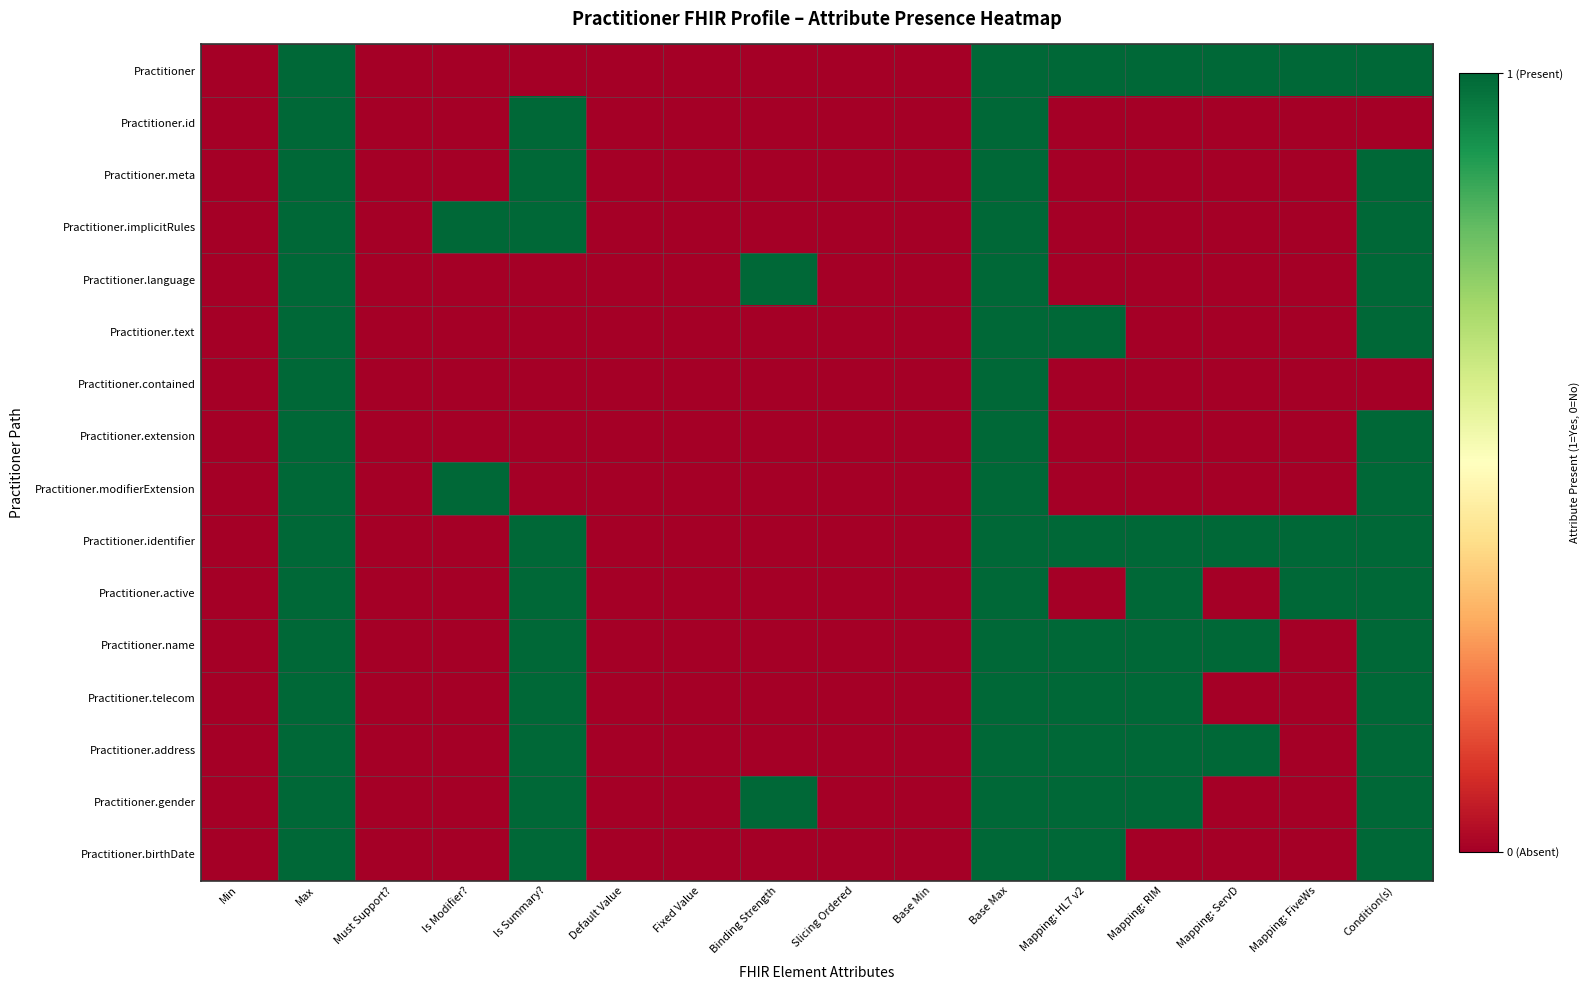

Reading left to right, what are all the values shown in this chart?

Practitioner: Min=0	Max=1	Must Support?=0	Is Modifier?=0	Is Summary?=0	Default Value=0	Fixed Value=0	Binding Strength=0	Slicing Ordered=0	Base Min=0	Base Max=1	Mapping: HL7 v2=1	Mapping: RIM=1	Mapping: ServD=1	Mapping: FiveWs=1	Condition(s)=1
Practitioner.id: Min=0	Max=1	Must Support?=0	Is Modifier?=0	Is Summary?=1	Default Value=0	Fixed Value=0	Binding Strength=0	Slicing Ordered=0	Base Min=0	Base Max=1	Mapping: HL7 v2=0	Mapping: RIM=0	Mapping: ServD=0	Mapping: FiveWs=0	Condition(s)=0
Practitioner.meta: Min=0	Max=1	Must Support?=0	Is Modifier?=0	Is Summary?=1	Default Value=0	Fixed Value=0	Binding Strength=0	Slicing Ordered=0	Base Min=0	Base Max=1	Mapping: HL7 v2=0	Mapping: RIM=0	Mapping: ServD=0	Mapping: FiveWs=0	Condition(s)=1
Practitioner.implicitRules: Min=0	Max=1	Must Support?=0	Is Modifier?=1	Is Summary?=1	Default Value=0	Fixed Value=0	Binding Strength=0	Slicing Ordered=0	Base Min=0	Base Max=1	Mapping: HL7 v2=0	Mapping: RIM=0	Mapping: ServD=0	Mapping: FiveWs=0	Condition(s)=1
Practitioner.language: Min=0	Max=1	Must Support?=0	Is Modifier?=0	Is Summary?=0	Default Value=0	Fixed Value=0	Binding Strength=1	Slicing Ordered=0	Base Min=0	Base Max=1	Mapping: HL7 v2=0	Mapping: RIM=0	Mapping: ServD=0	Mapping: FiveWs=0	Condition(s)=1
Practitioner.text: Min=0	Max=1	Must Support?=0	Is Modifier?=0	Is Summary?=0	Default Value=0	Fixed Value=0	Binding Strength=0	Slicing Ordered=0	Base Min=0	Base Max=1	Mapping: HL7 v2=1	Mapping: RIM=0	Mapping: ServD=0	Mapping: FiveWs=0	Condition(s)=1
Practitioner.contained: Min=0	Max=1	Must Support?=0	Is Modifier?=0	Is Summary?=0	Default Value=0	Fixed Value=0	Binding Strength=0	Slicing Ordered=0	Base Min=0	Base Max=1	Mapping: HL7 v2=0	Mapping: RIM=0	Mapping: ServD=0	Mapping: FiveWs=0	Condition(s)=0
Practitioner.extension: Min=0	Max=1	Must Support?=0	Is Modifier?=0	Is Summary?=0	Default Value=0	Fixed Value=0	Binding Strength=0	Slicing Ordered=0	Base Min=0	Base Max=1	Mapping: HL7 v2=0	Mapping: RIM=0	Mapping: ServD=0	Mapping: FiveWs=0	Condition(s)=1
Practitioner.modifierExtension: Min=0	Max=1	Must Support?=0	Is Modifier?=1	Is Summary?=0	Default Value=0	Fixed Value=0	Binding Strength=0	Slicing Ordered=0	Base Min=0	Base Max=1	Mapping: HL7 v2=0	Mapping: RIM=0	Mapping: ServD=0	Mapping: FiveWs=0	Condition(s)=1
Practitioner.identifier: Min=0	Max=1	Must Support?=0	Is Modifier?=0	Is Summary?=1	Default Value=0	Fixed Value=0	Binding Strength=0	Slicing Ordered=0	Base Min=0	Base Max=1	Mapping: HL7 v2=1	Mapping: RIM=1	Mapping: ServD=1	Mapping: FiveWs=1	Condition(s)=1
Practitioner.active: Min=0	Max=1	Must Support?=0	Is Modifier?=0	Is Summary?=1	Default Value=0	Fixed Value=0	Binding Strength=0	Slicing Ordered=0	Base Min=0	Base Max=1	Mapping: HL7 v2=0	Mapping: RIM=1	Mapping: ServD=0	Mapping: FiveWs=1	Condition(s)=1
Practitioner.name: Min=0	Max=1	Must Support?=0	Is Modifier?=0	Is Summary?=1	Default Value=0	Fixed Value=0	Binding Strength=0	Slicing Ordered=0	Base Min=0	Base Max=1	Mapping: HL7 v2=1	Mapping: RIM=1	Mapping: ServD=1	Mapping: FiveWs=0	Condition(s)=1
Practitioner.telecom: Min=0	Max=1	Must Support?=0	Is Modifier?=0	Is Summary?=1	Default Value=0	Fixed Value=0	Binding Strength=0	Slicing Ordered=0	Base Min=0	Base Max=1	Mapping: HL7 v2=1	Mapping: RIM=1	Mapping: ServD=0	Mapping: FiveWs=0	Condition(s)=1
Practitioner.address: Min=0	Max=1	Must Support?=0	Is Modifier?=0	Is Summary?=1	Default Value=0	Fixed Value=0	Binding Strength=0	Slicing Ordered=0	Base Min=0	Base Max=1	Mapping: HL7 v2=1	Mapping: RIM=1	Mapping: ServD=1	Mapping: FiveWs=0	Condition(s)=1
Practitioner.gender: Min=0	Max=1	Must Support?=0	Is Modifier?=0	Is Summary?=1	Default Value=0	Fixed Value=0	Binding Strength=1	Slicing Ordered=0	Base Min=0	Base Max=1	Mapping: HL7 v2=1	Mapping: RIM=1	Mapping: ServD=0	Mapping: FiveWs=0	Condition(s)=1
Practitioner.birthDate: Min=0	Max=1	Must Support?=0	Is Modifier?=0	Is Summary?=1	Default Value=0	Fixed Value=0	Binding Strength=0	Slicing Ordered=0	Base Min=0	Base Max=1	Mapping: HL7 v2=1	Mapping: RIM=0	Mapping: ServD=0	Mapping: FiveWs=0	Condition(s)=1